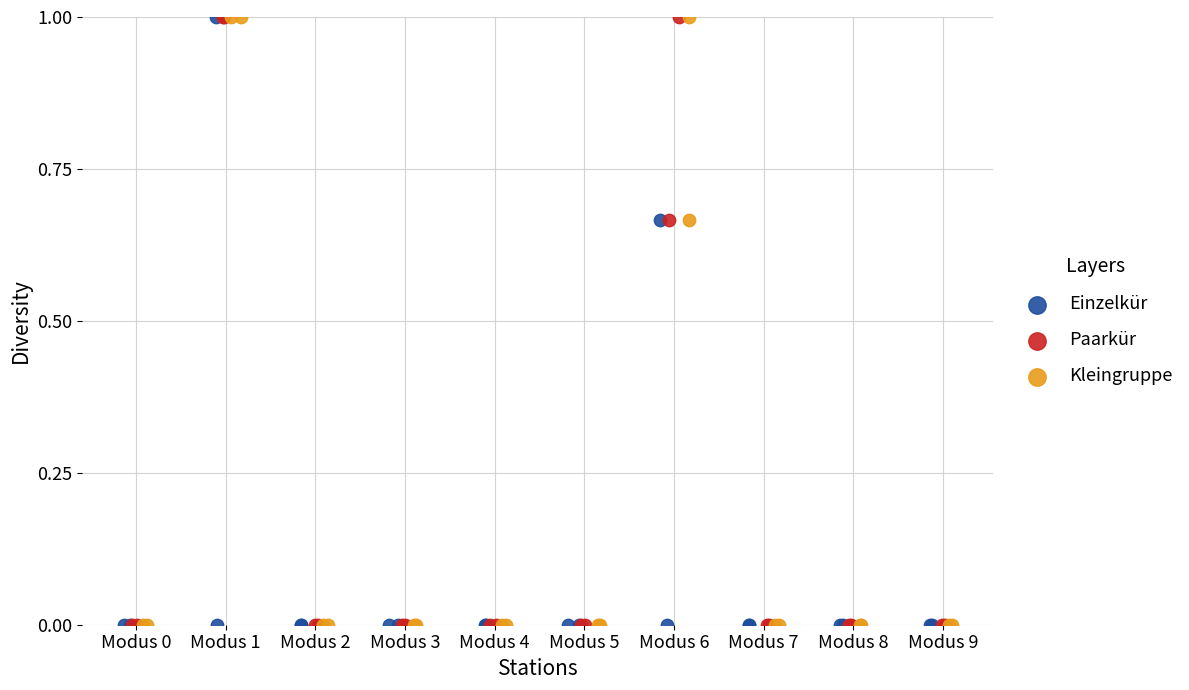

What are all the series names shown in the legend?

Einzelkür, Paarkür, Kleingruppe